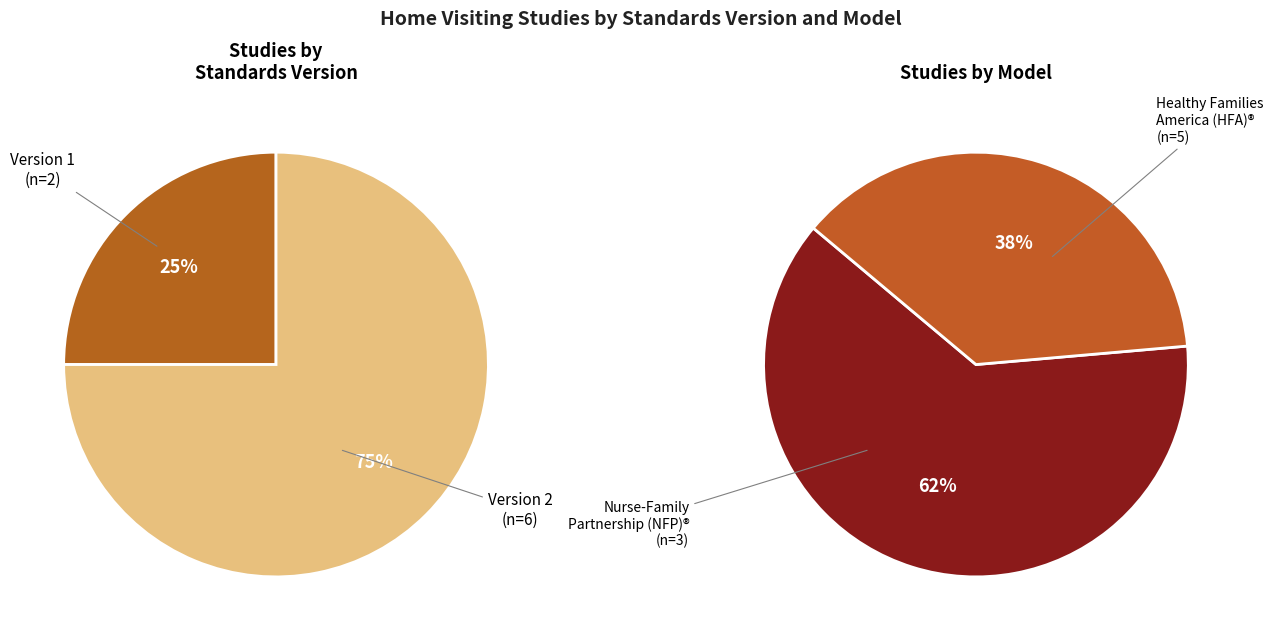

What is the smallest slice in the pie chart?

Version 1